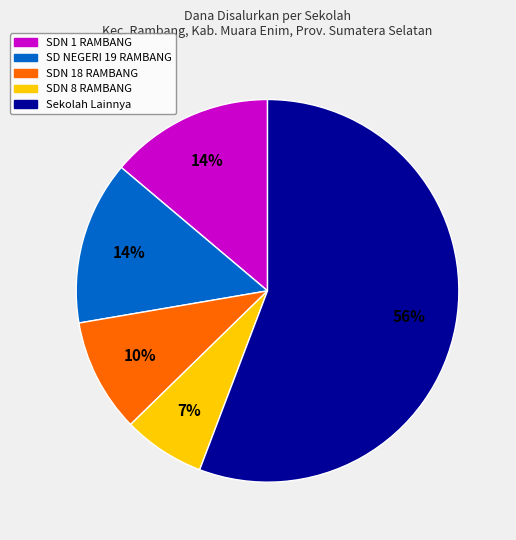

To the nearest percent, what is the difference between the largest and smallest slice percentages?

49%